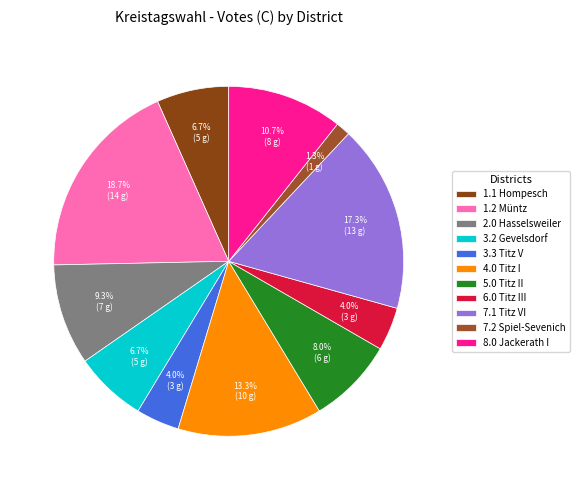

How many slices are in this pie chart?

11